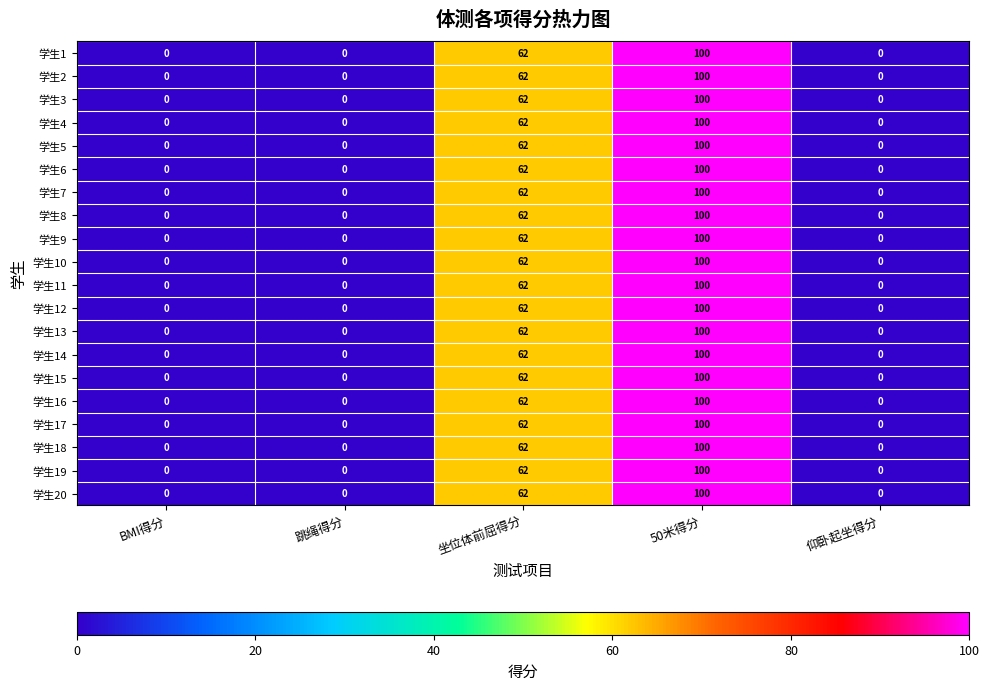

What is the average value of the 学生20 series?

32